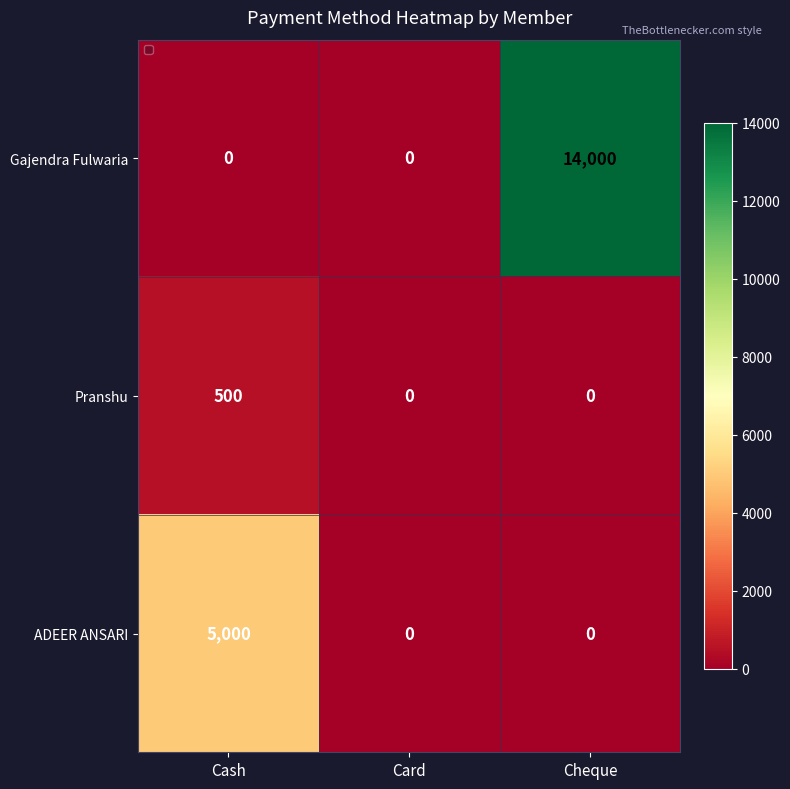

The Gajendra Fulwaria series shows 0 at Cash. True or false?

True